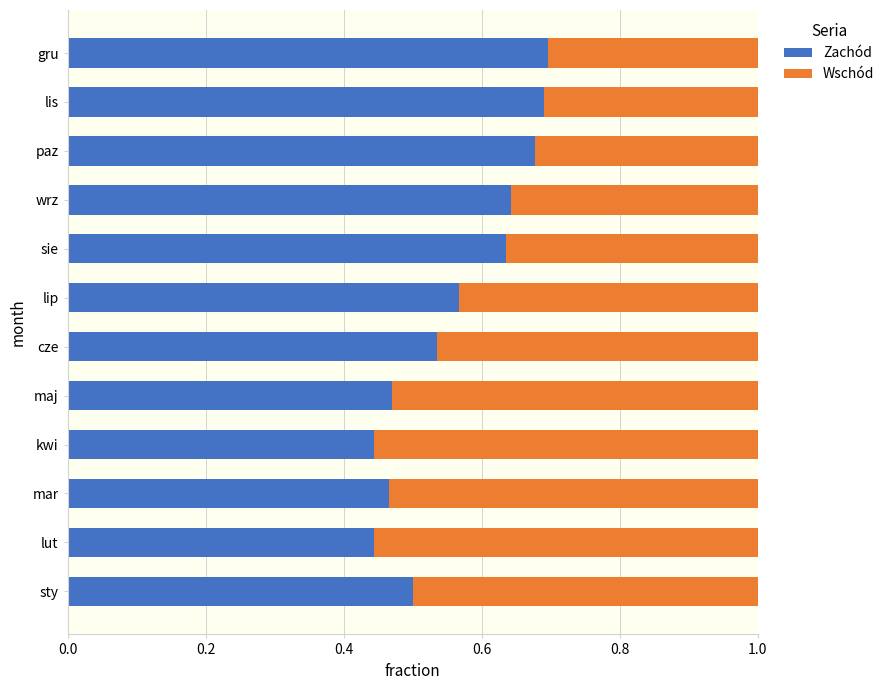

The value of Zachód at maj is 0.5. True or false?

True